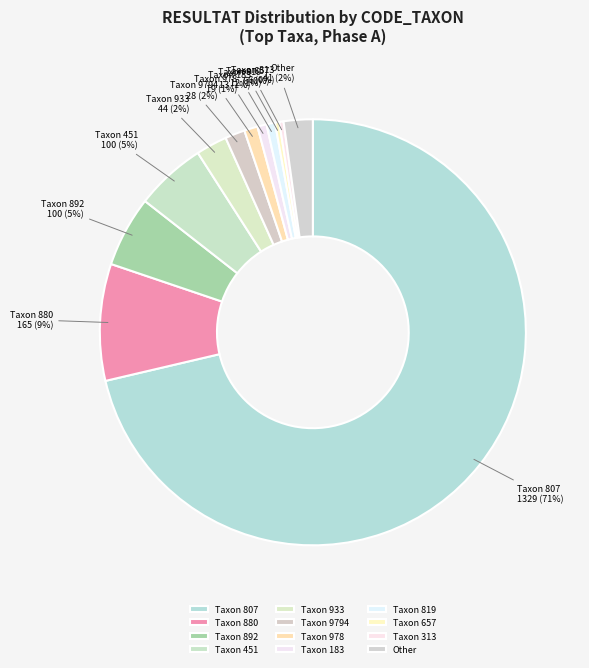

Do Taxon 9794 and Taxon 933 together represent more than half of the pie?

No